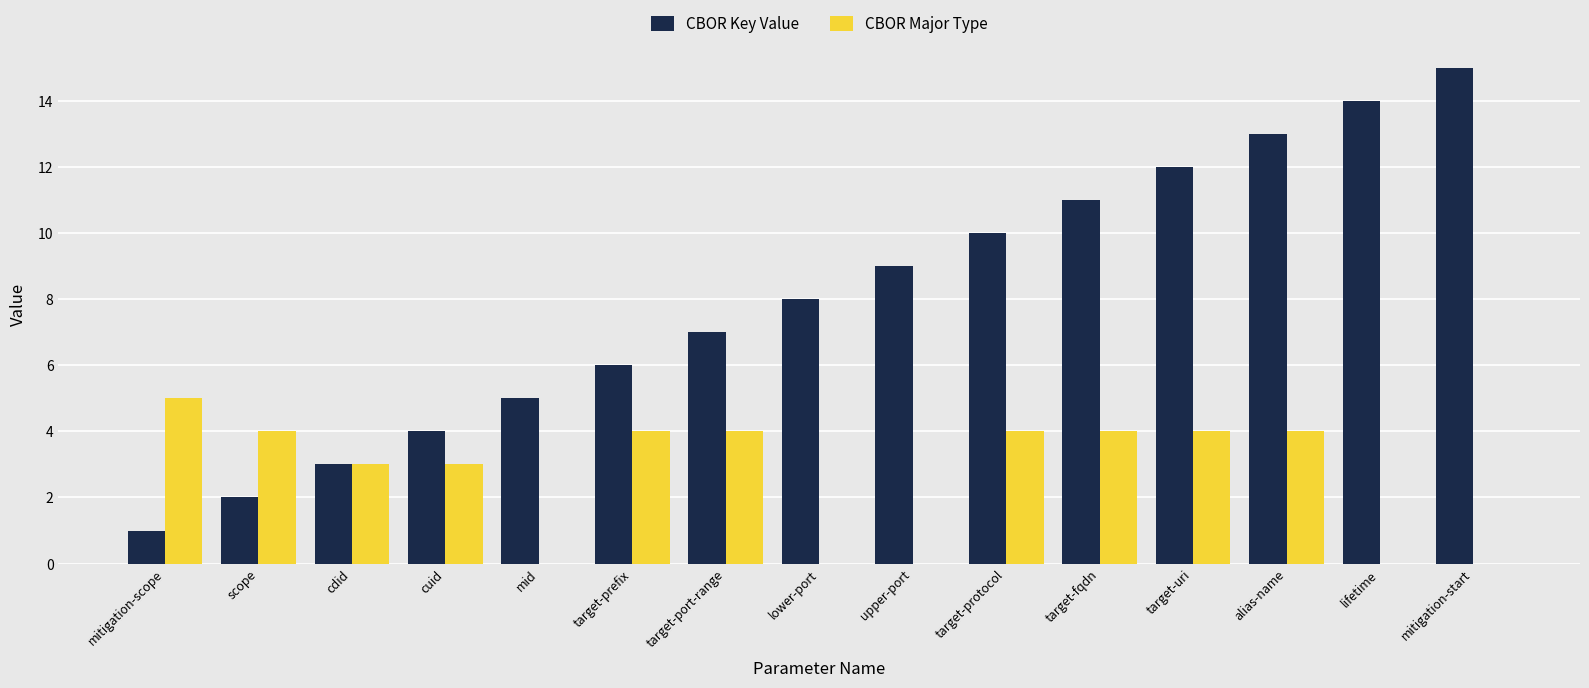

Is it true that CBOR Key Value equals 1 at mitigation-scope?

True